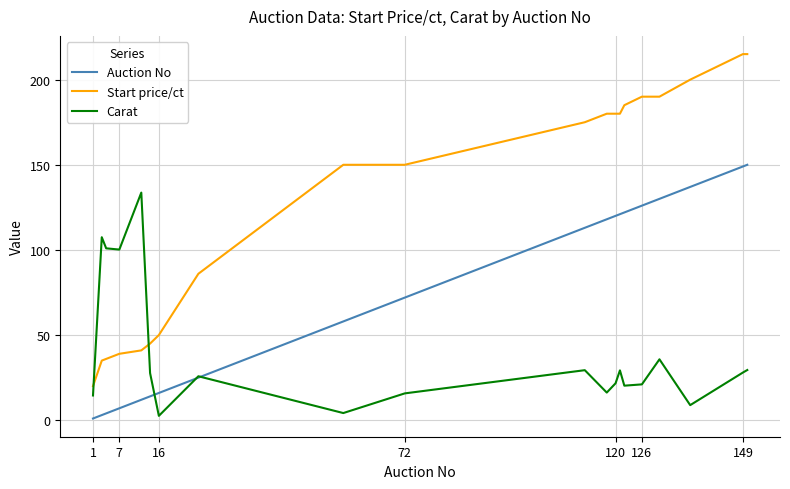

What are all the series names shown in the legend?

Auction No, Start price/ct, Carat